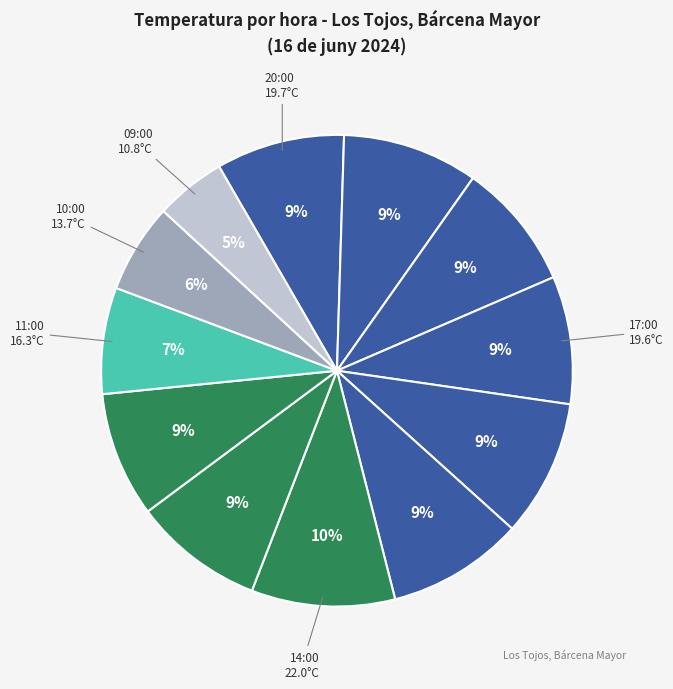

How many segments does this pie chart have?

12